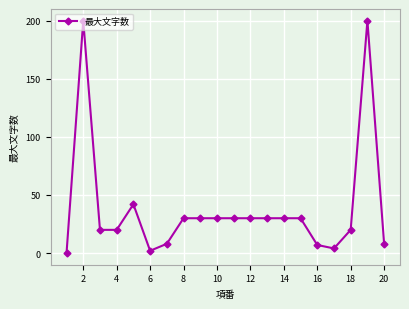

What is the greatest value displayed?

200